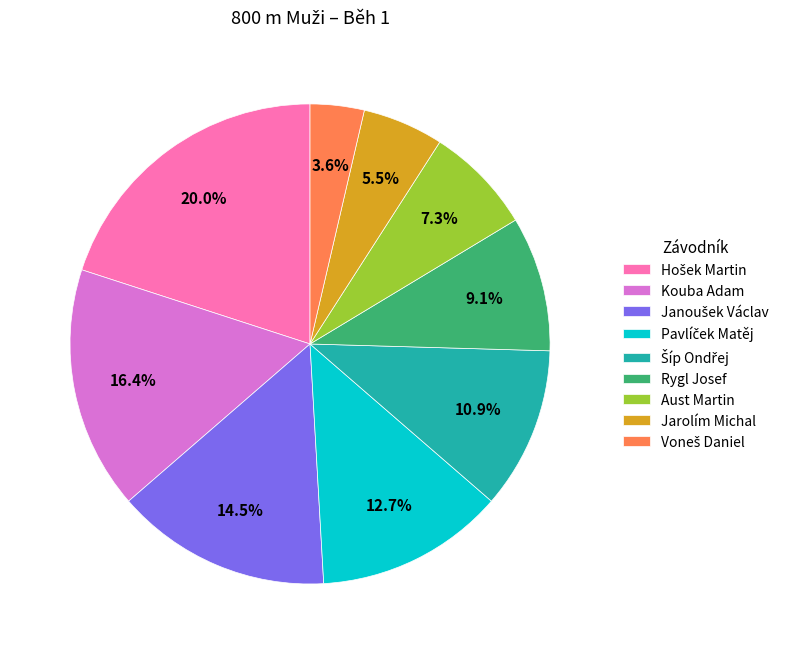

Does any single category account for the majority?

No